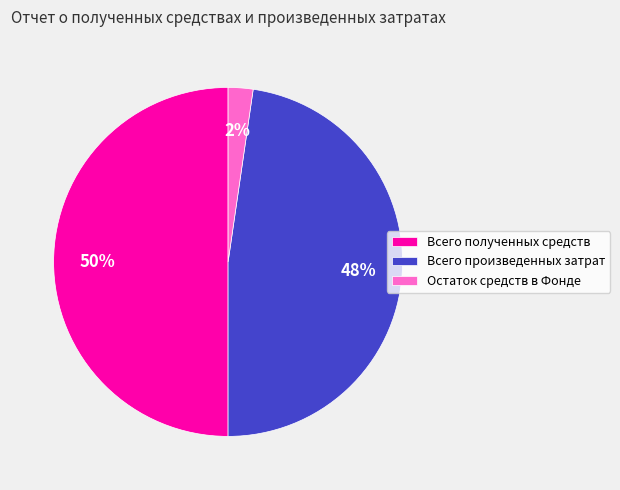

Combined, do Всего произведенных затрат and Всего полученных средств account for over 50%?

Yes